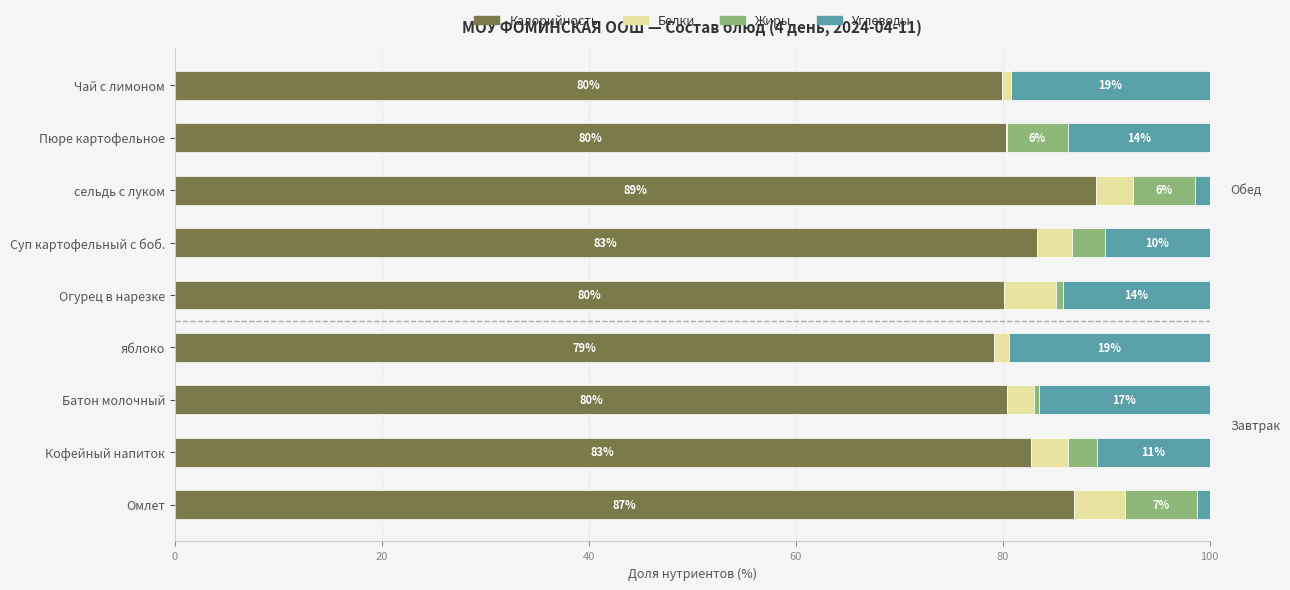

What value does the Калорийность series have at Чай с лимоном?

79.9